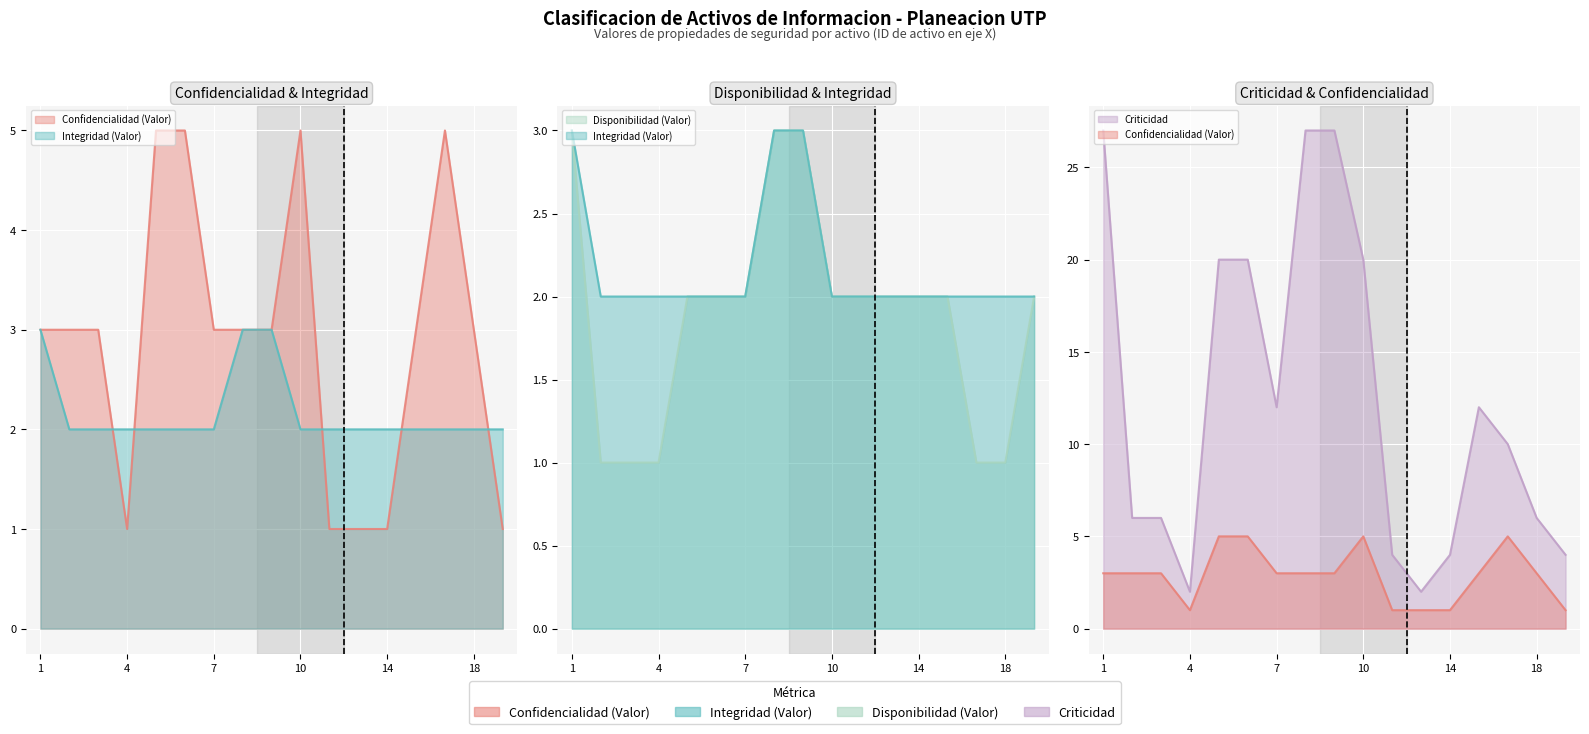

How many lines are shown in the chart?

4